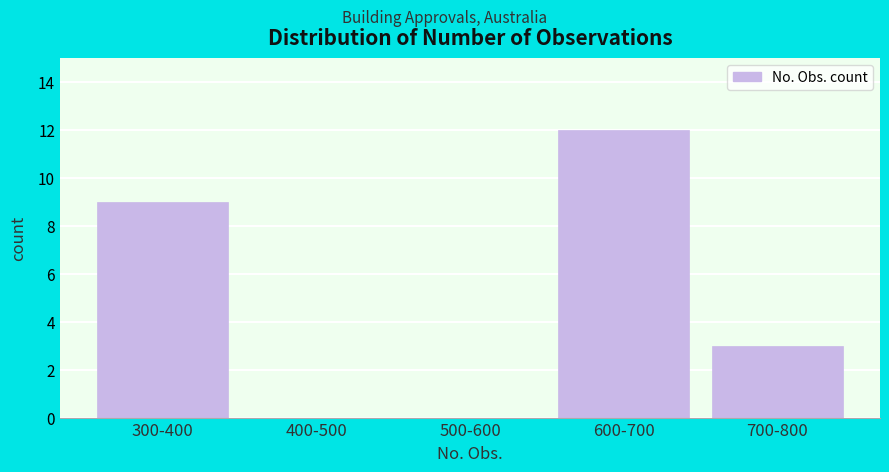

Reading left to right, extract all data points from this chart.

300-400=9	400-500=0	500-600=0	600-700=12	700-800=3